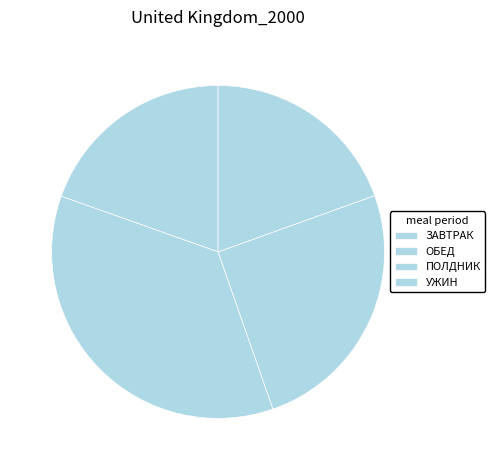

Count the number of slices in the pie.

4